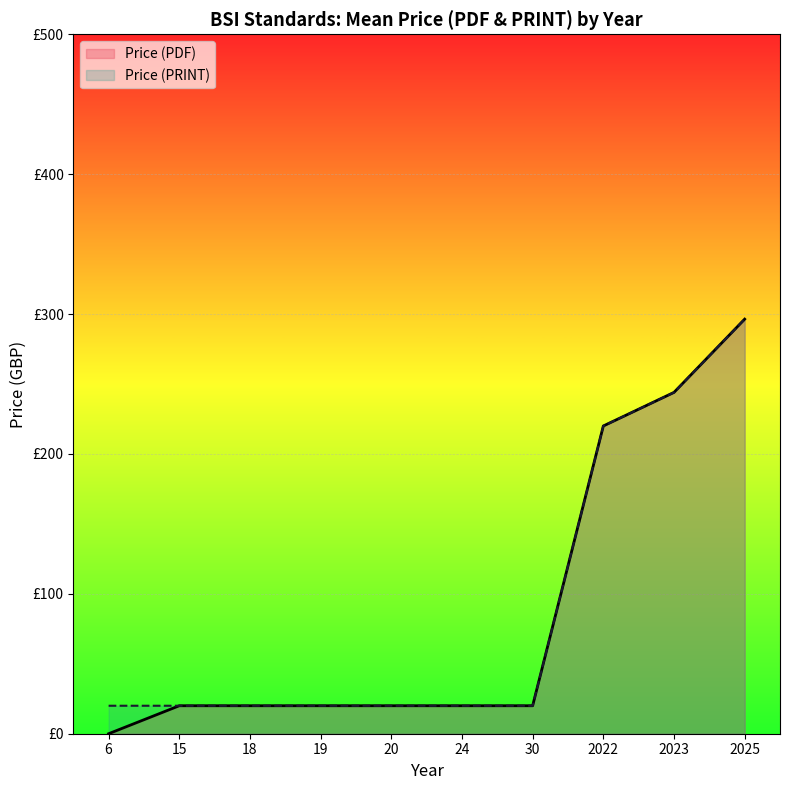

Does the chart display data point markers on the line(s)?

No